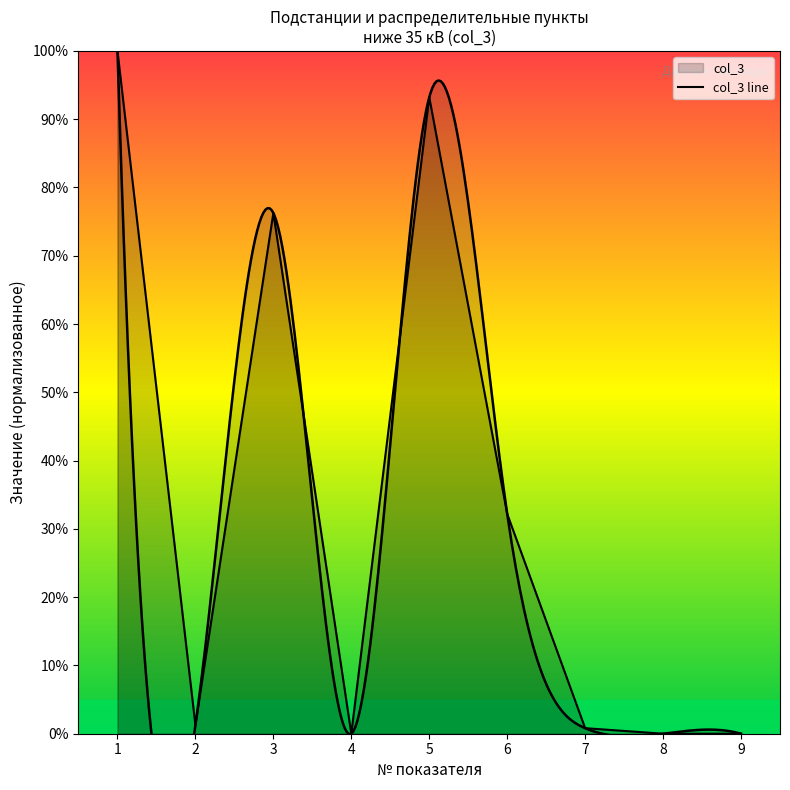

Reading right to left, what are all the values shown in this chart?

0.0	0.0	0.8	32.2	93.2	0.0	76.3	1.3	100.0